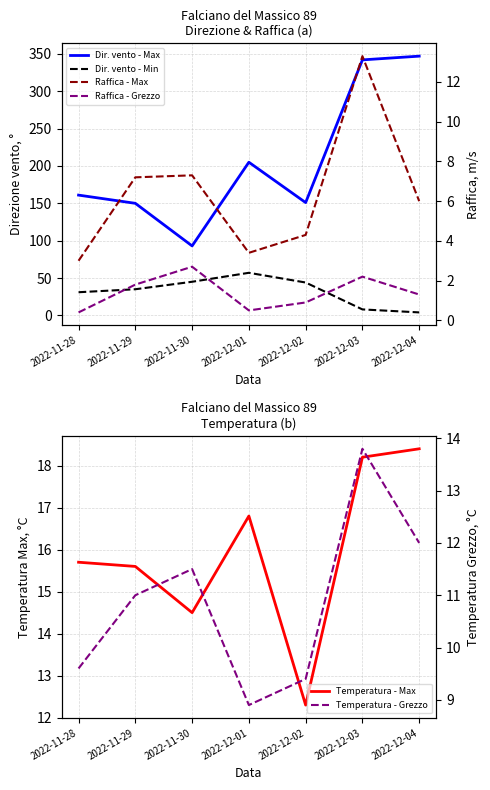

What is the average value of the Raffica - Max series?

6.4